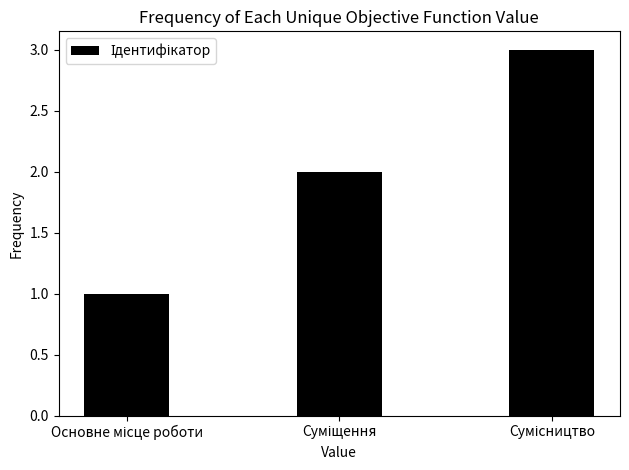

Count the values in the range 1 to 3.

3